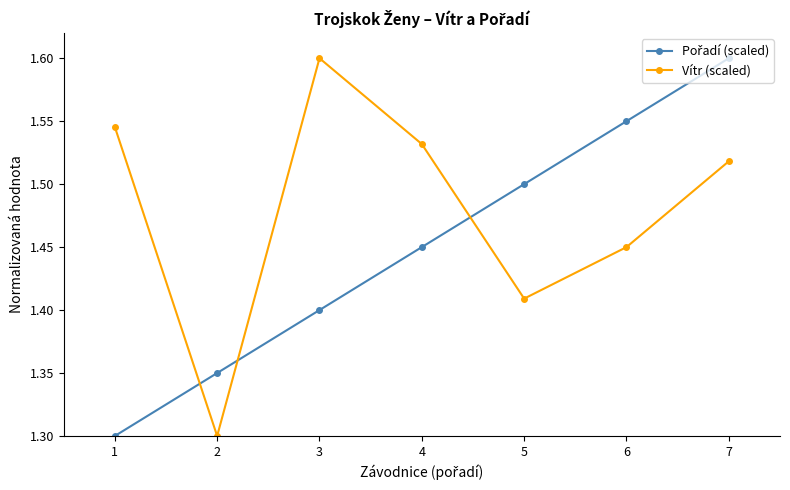

At which category does Vítr (scaled) reach its first local peak?

3